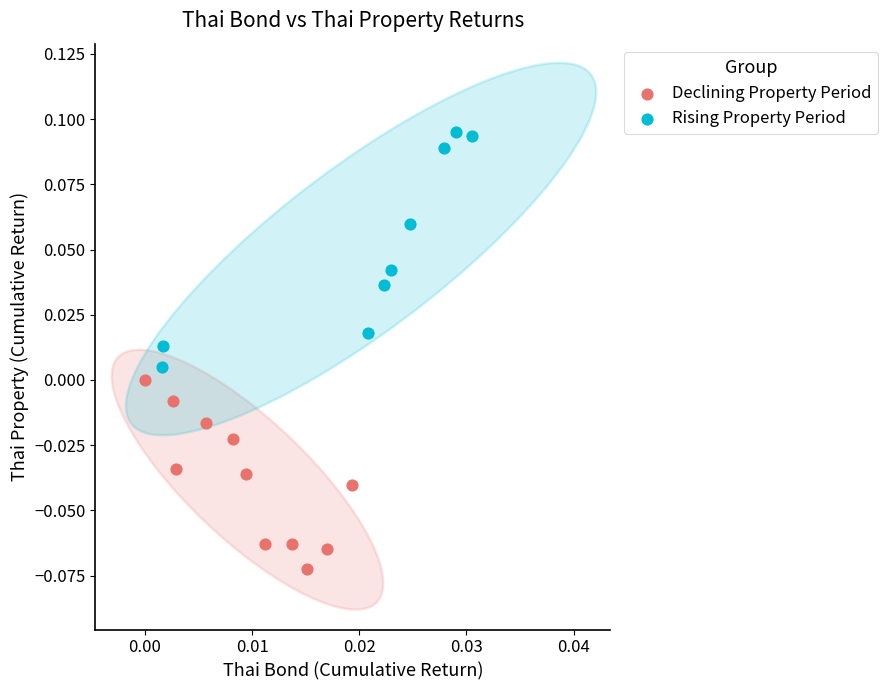

What are all the series names shown in the legend?

Declining Property Period, Rising Property Period